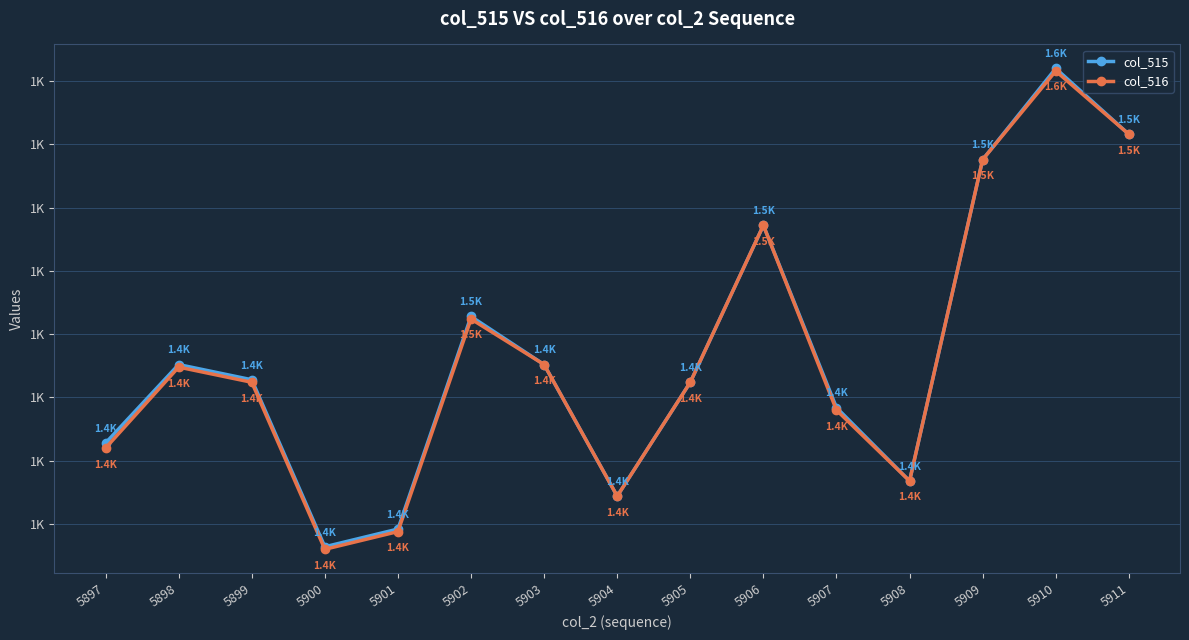

What are all the series names shown in the legend?

col_515, col_516